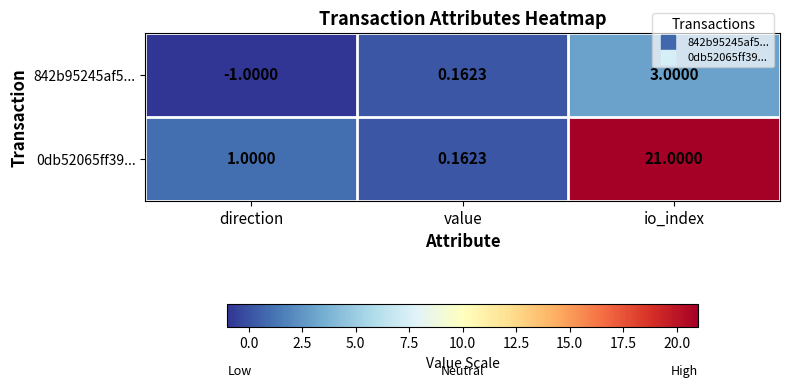

How many categories are shown in the chart?

3